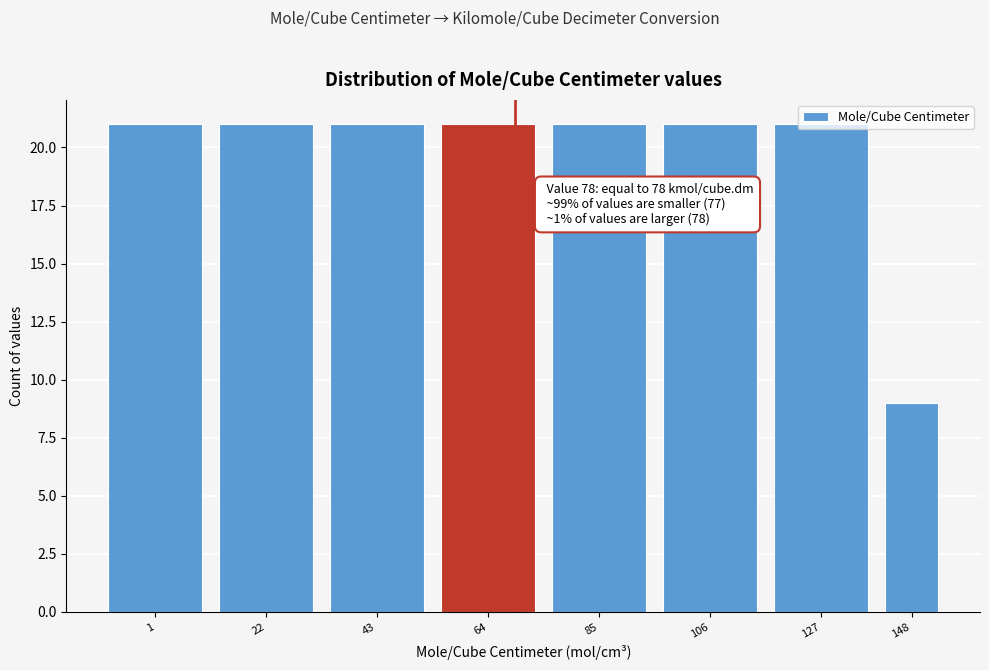

At which category does the chart reach its minimum across all series?

148